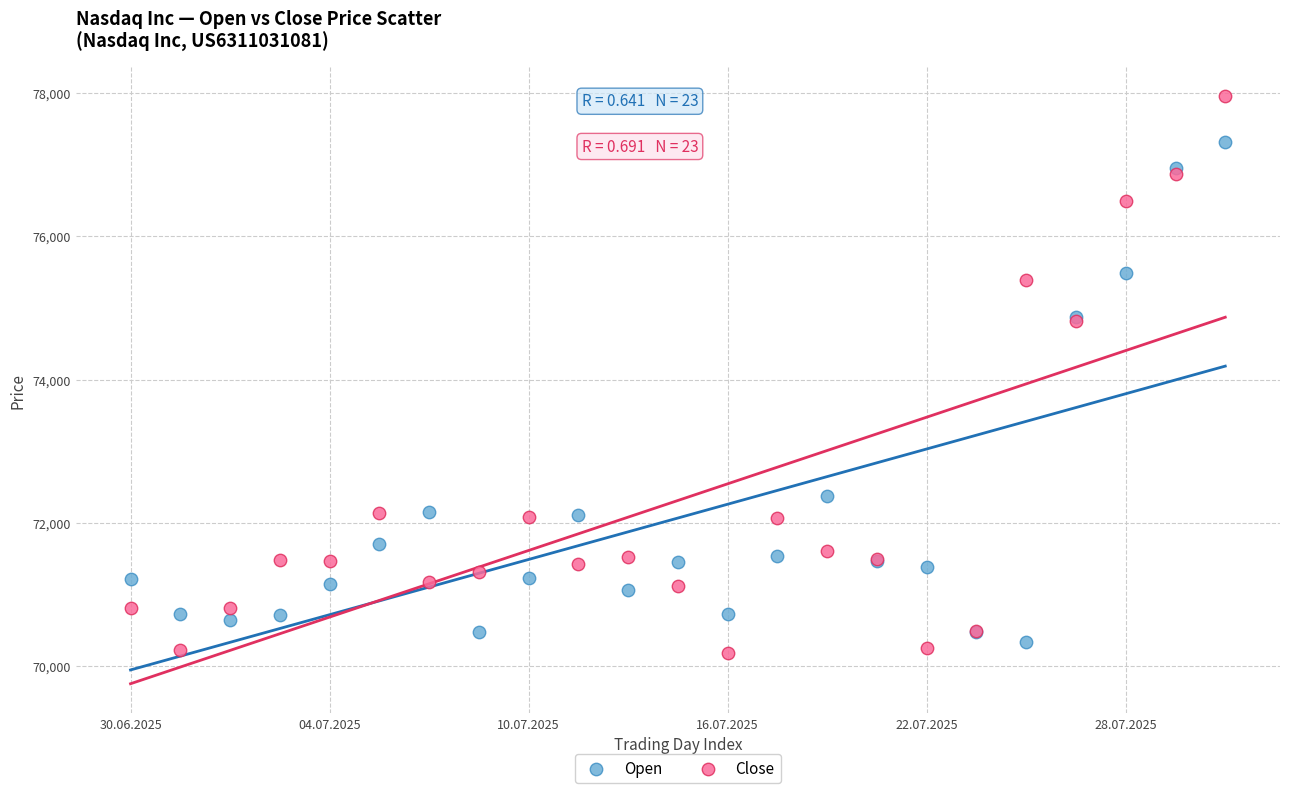

Which series reaches the minimum Y coordinate?

Close